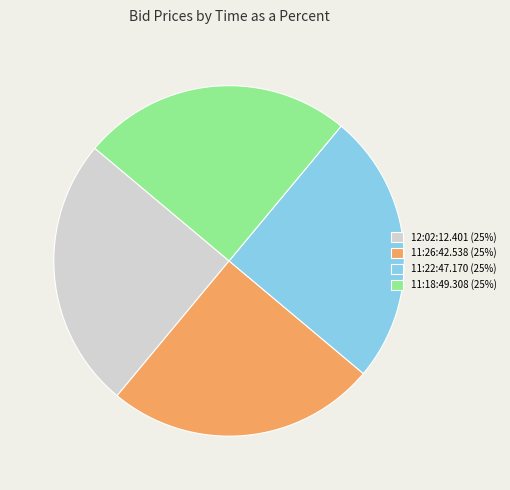

Count the number of slices in the pie.

4